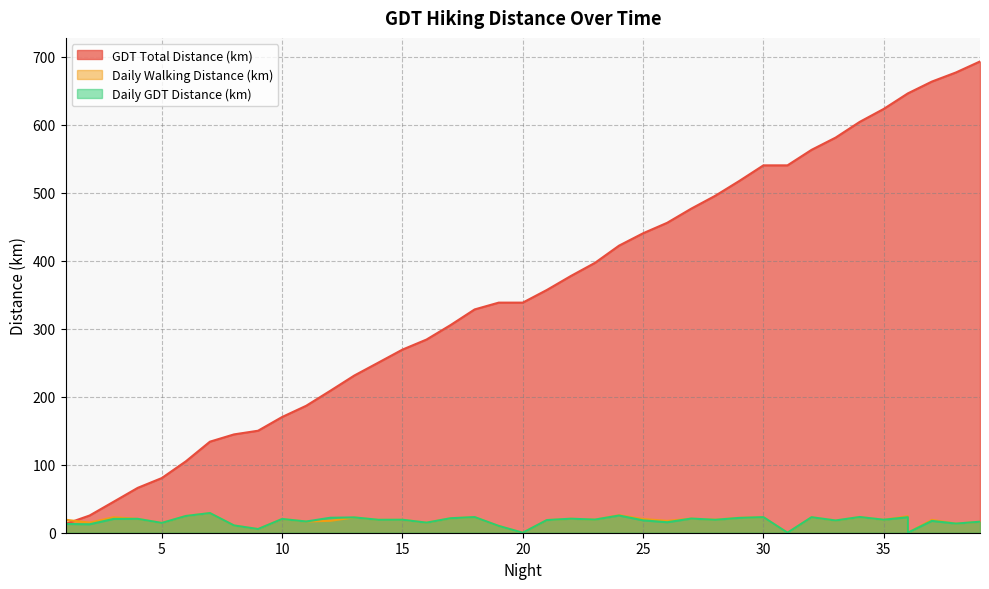

At 15, list the series in order from largest to smallest.

GDT Total Distance (km), Daily Walking Distance (km), Daily GDT Distance (km)